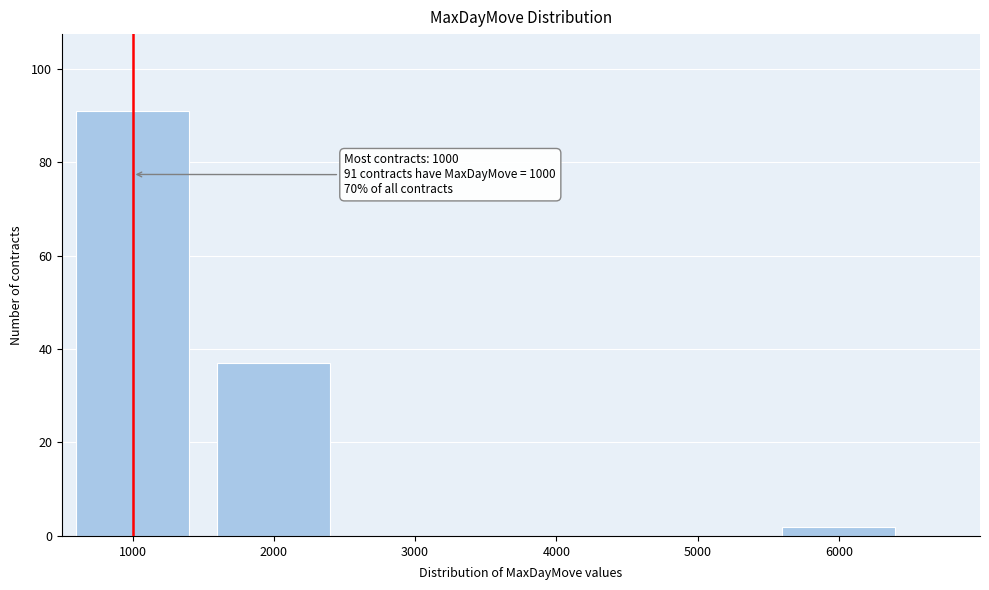

Which range on the x-axis has the tallest bar?

500 to 1500